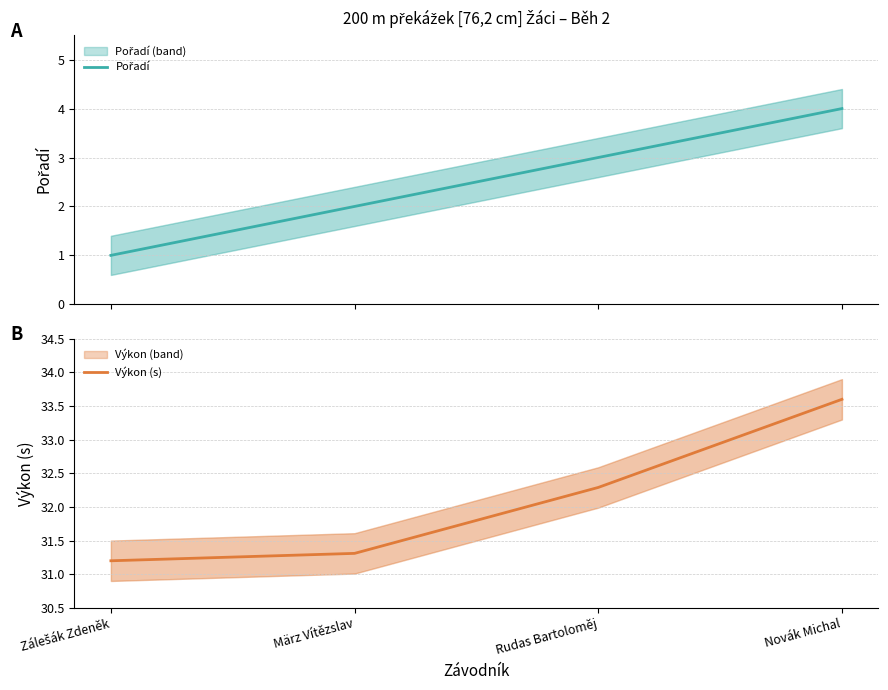

What is the difference between the second highest and minimum values in the Pořadí series?

2.0